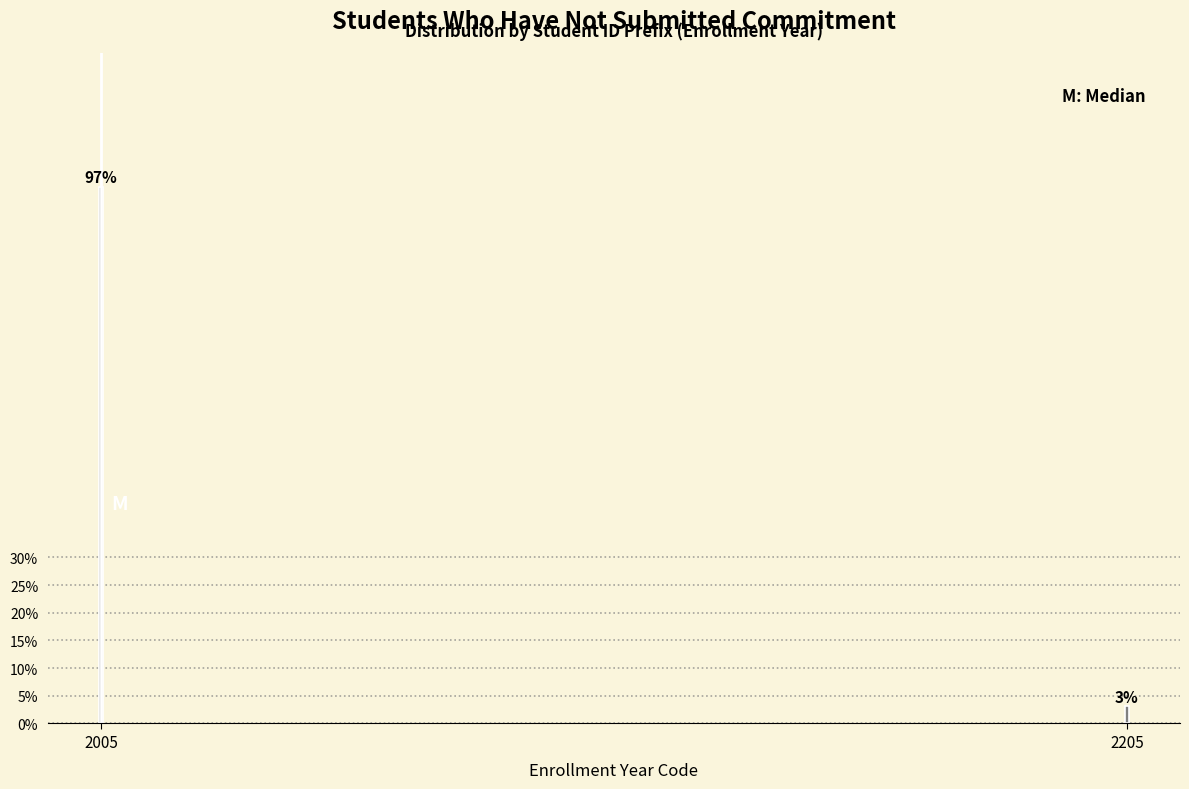

What value does the data have at 2005?

96.9